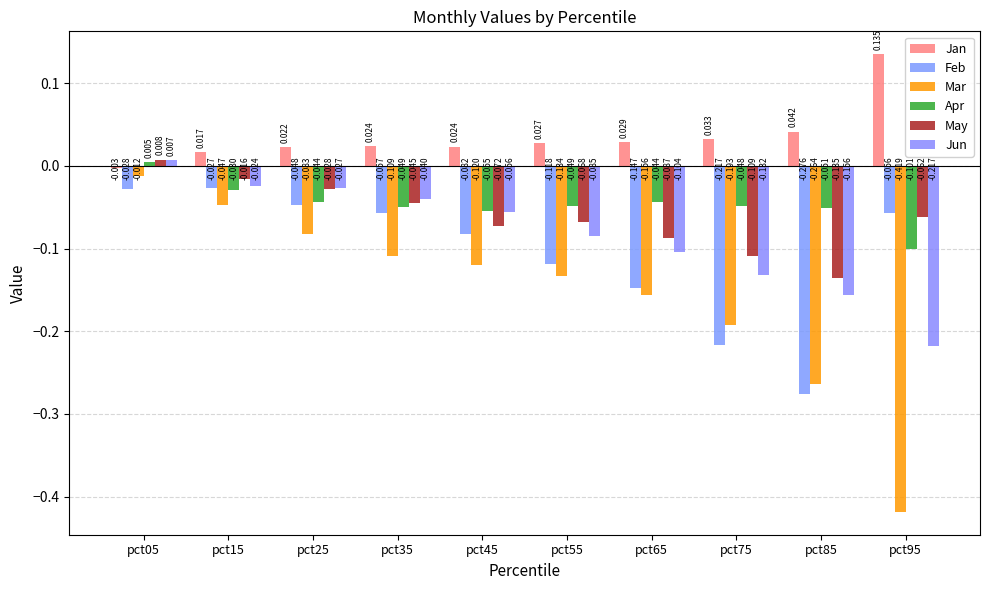

How many values in Jun are above zero?

1